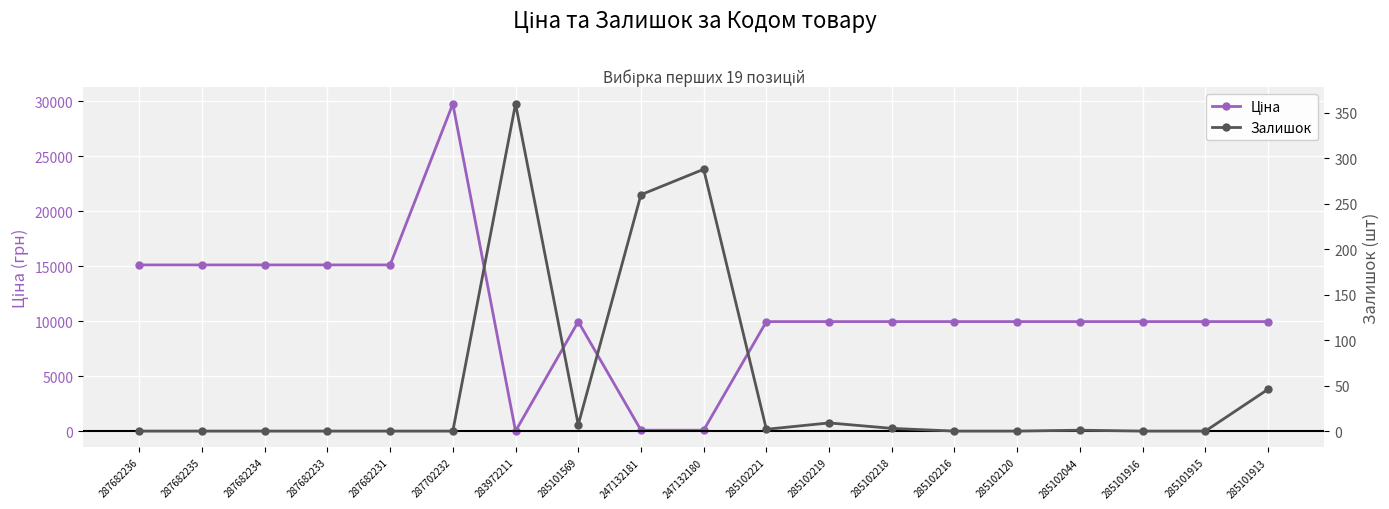

Read the Ціна value at 283972211.

32.0